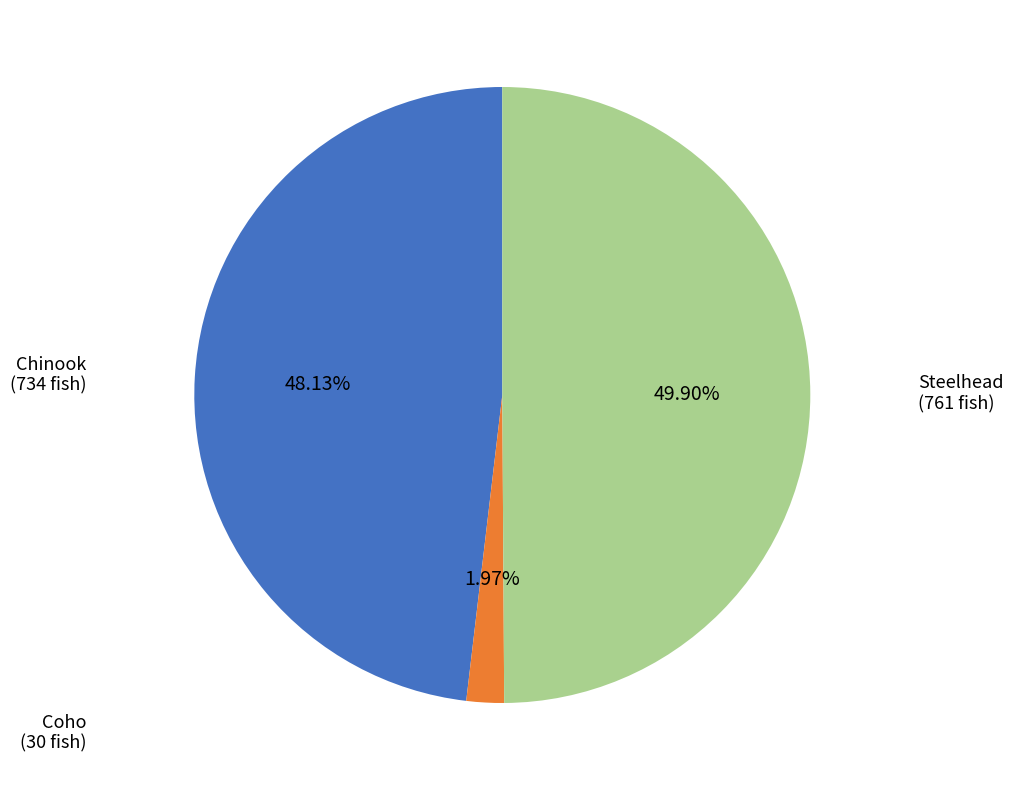

How many segments does this pie chart have?

3